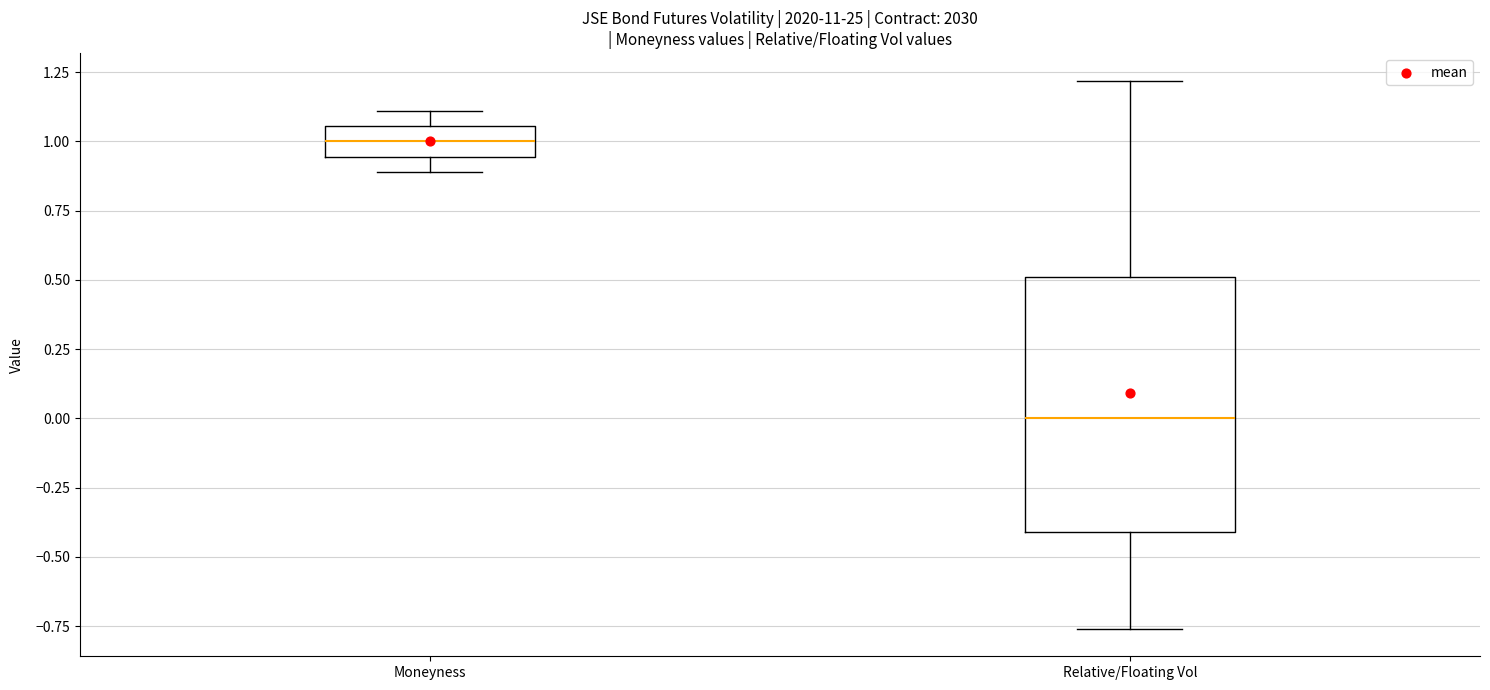

Reading left to right, read every box against the y-axis: the position of its median line, the range the box covers, and the ends of its whiskers. The values are not printed on the chart, so give them approximately, as read against the axis.

Moneyness: median 1.00, box 0.95 to 1.05, whiskers 0.90 to 1.10
Relative/Floating Vol: median 0.00, box -0.40 to 0.50, whiskers -0.75 to 1.20